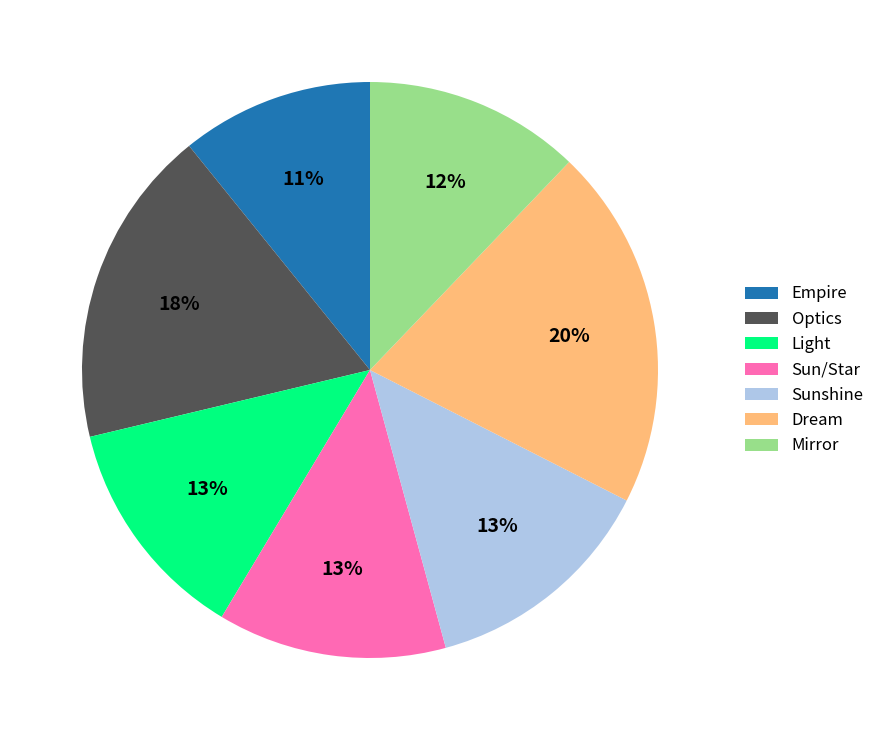

To the nearest percent, what is the average slice percentage?

14%